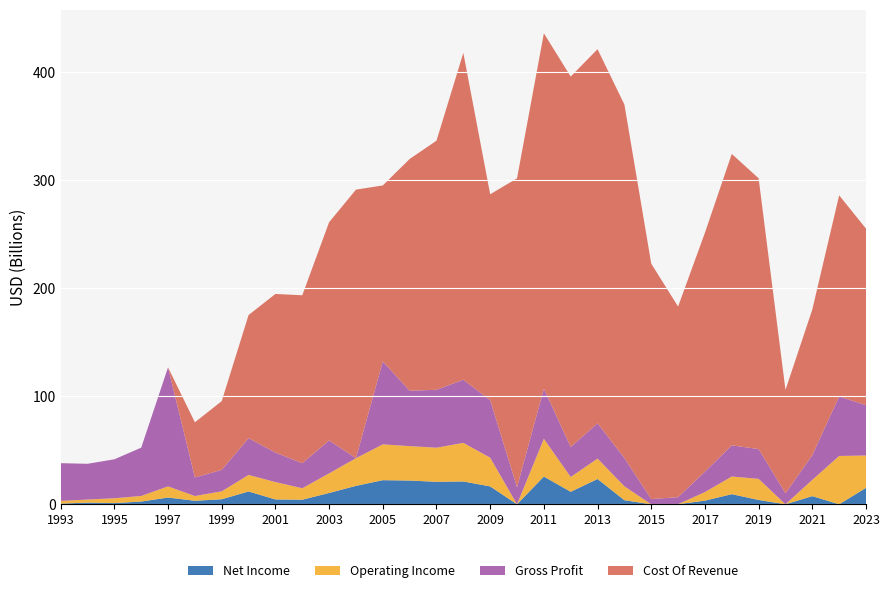

Reading left to right, transcribe all the data shown in this chart.

Revenue: 34950000000	33116000000	36106000000	44731000000	110214560000	68304000000	83566000000	148062000000	174218000000	178721000000	232571000000	202771000000	239792000000	265906000000	284365000000	361143000000	243965000000	301864000000	375517000000	370866000000	379136000000	353568000000	222894000000	183008000000	240208000000	298756000000	278397000000	105944000000	157739000000	241392000000	210130000000
Cost Of Revenue: 0	0	0	0	0	51099000000	63650000000	114067000000	146893000000	155528000000	202041000000	248714000000	163026000000	214597000000	230694000000	302691000000	190726000000	286070000000	329178000000	343078000000	346435000000	327403000000	218085000000	176484000000	221304000000	269876000000	250814000000	95760000000	134879000000	186296000000	163528000000
Gross Profit: 34950000000	33116000000	36106000000	44731000000	110214560000	17205000000	19916000000	33995000000	27325000000	23193000000	30530000000	-45943000000	76766000000	51309000000	53671000000	58452000000	53239000000	15794000000	46339000000	27788000000	32701000000	26165000000	4809000000	6524000000	18904000000	28880000000	27583000000	10184000000	22860000000	55096000000	46602000000
Operating Income: 2524000000	2813000000	4453000000	5164000000	10324056000	4381000000	7322000000	15351000000	16086000000	10591000000	18164000000	25628000000	33159000000	31885000000	31551000000	35730000000	26586000000	-13525000000	34991000000	13701000000	18900000000	12866000000	-7268000000	-4418000000	7919000000	16341000000	19525000000	-346000000	15087000000	44764000000	29953000000
Net Income: 615000000	1577000000	1122000000	2552000000	6263920000	3260000000	4686000000	11870000000	4504602000	4251813000	10482000000	17075000000	22341000000	22000000000	20845000000	21155000000	16578000000	-3719000000	25700000000	11582000000	23451000000	3780000000	-6482000000	115000000	3389000000	9383000000	4026000000	-20729000000	7565000000	-1357000000	15239000000